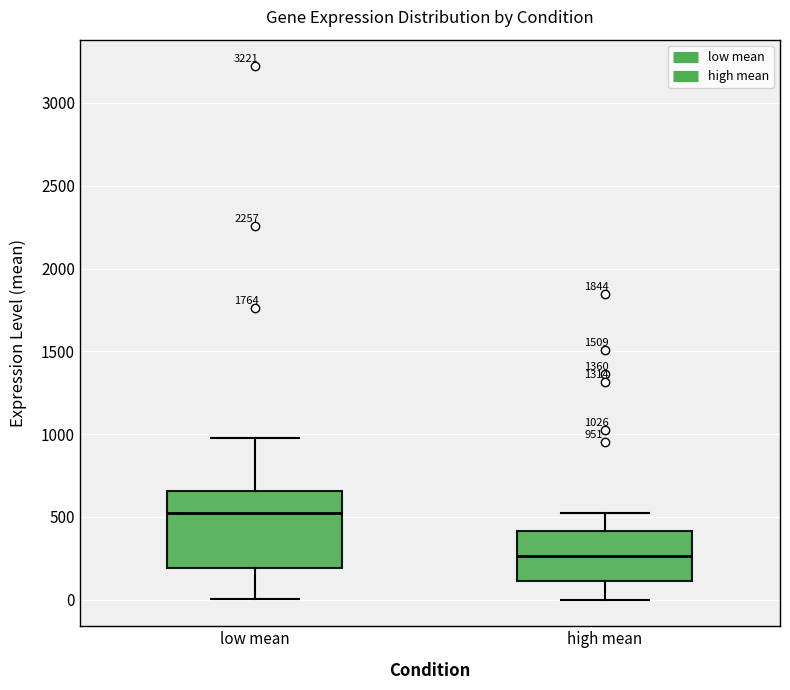

Comparing the boxes themselves (not the whiskers), which one is the tallest?

low mean